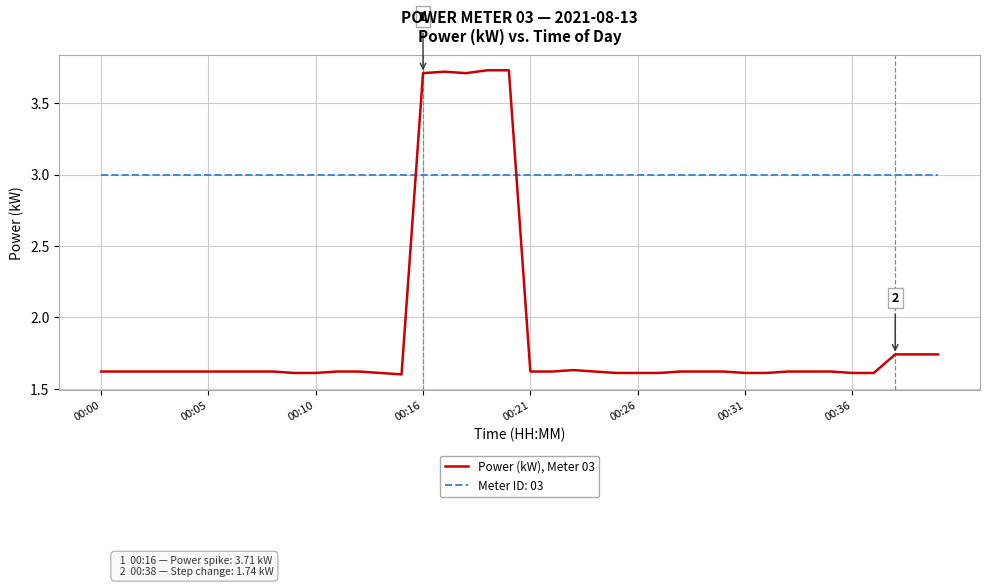

List the series in order of their peak value, highest first.

Power (kW), Meter 03, Meter ID: 03